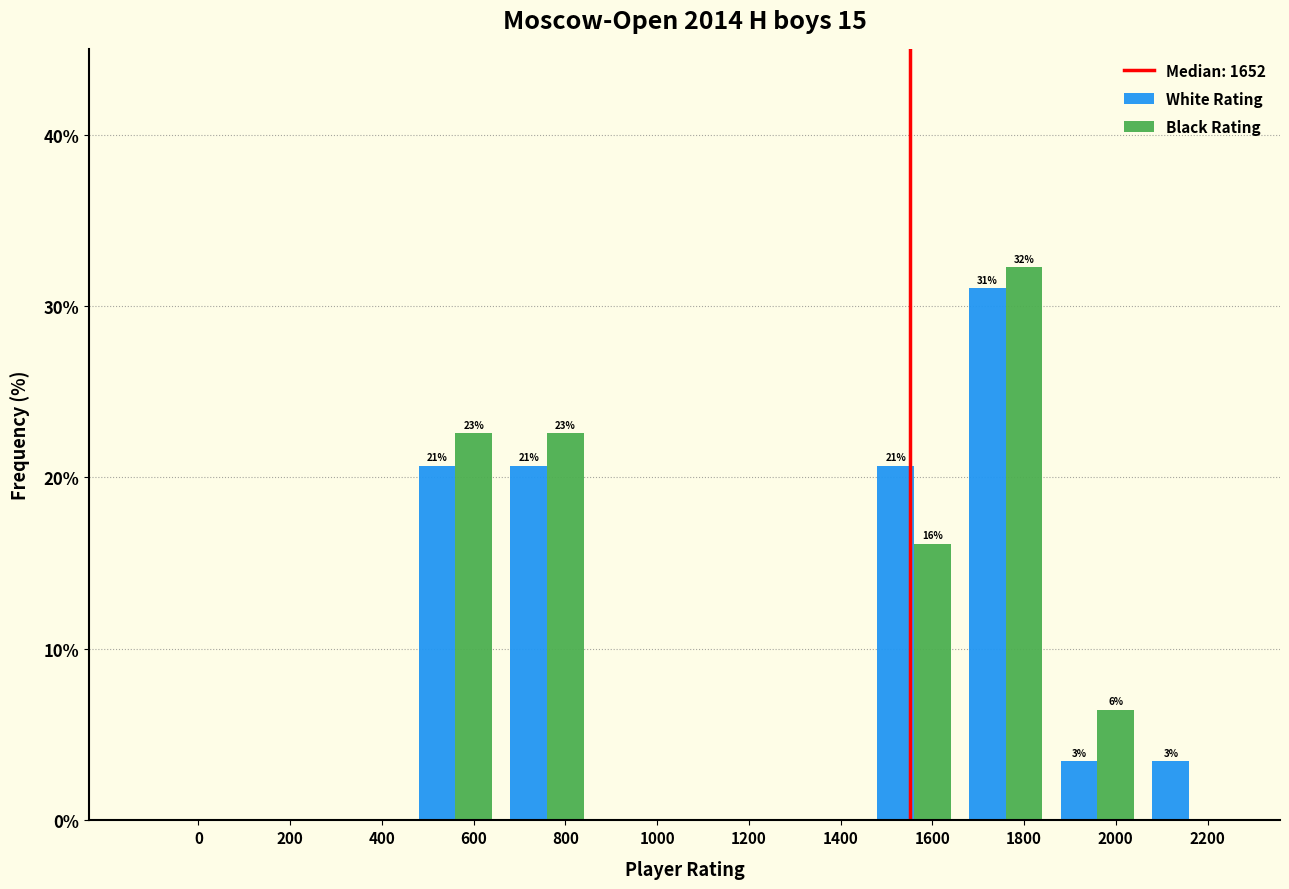

What is the total value across all series at 800?

43.3